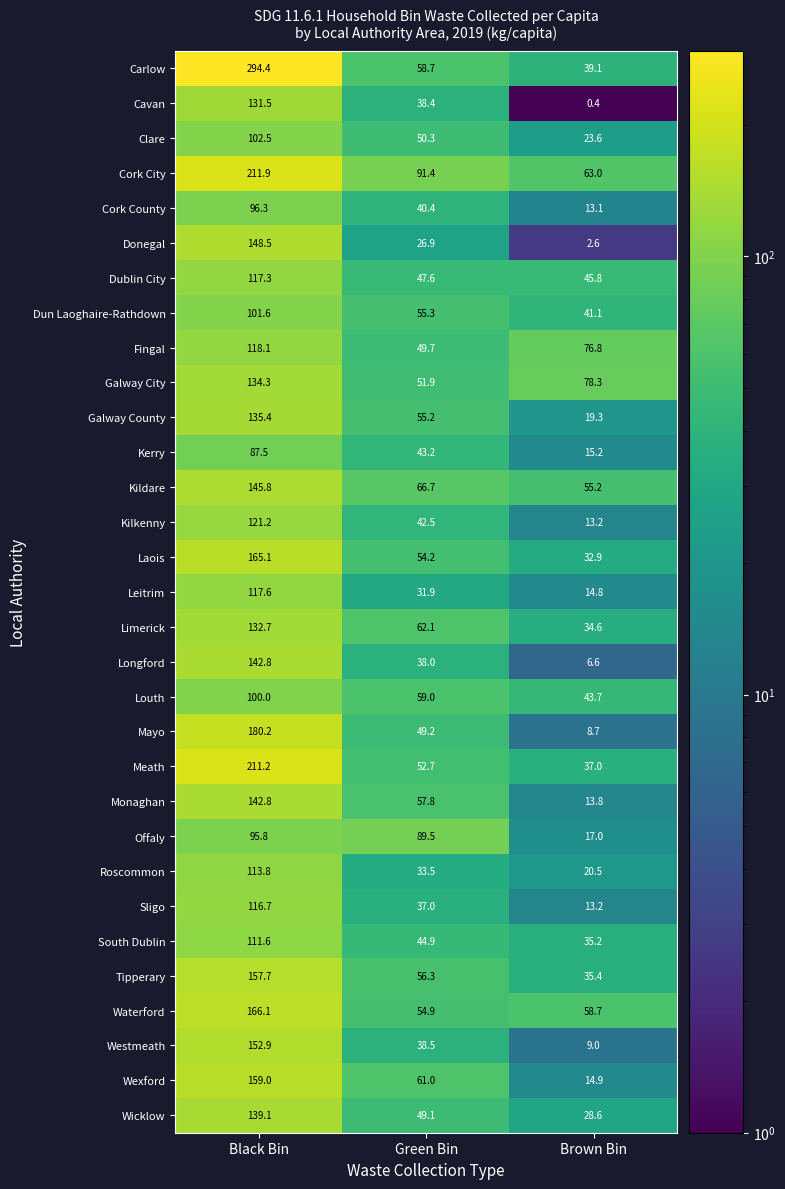

Rank the categories by Tipperary value from lowest to highest.

Brown Bin, Green Bin, Black Bin